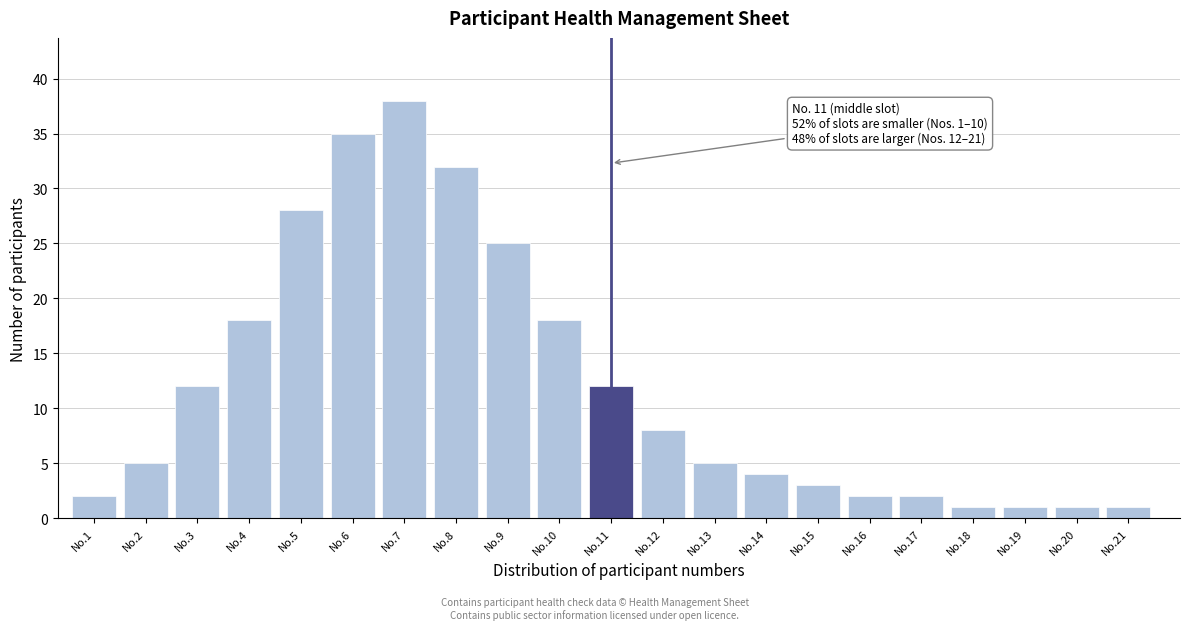

Reading left to right, transcribe all the data shown in this chart.

2	5	12	18	28	35	38	32	25	18	12	8	5	4	3	2	2	1	1	1	1